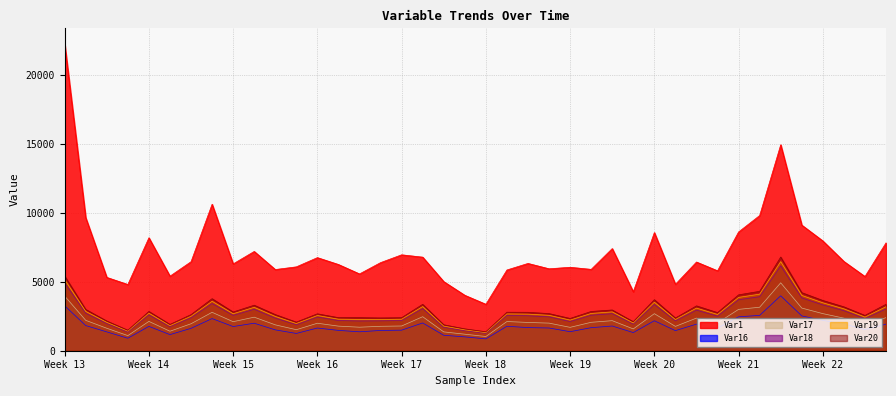

The value of Var20 at Week 13 is 2350.5. True or false?

False